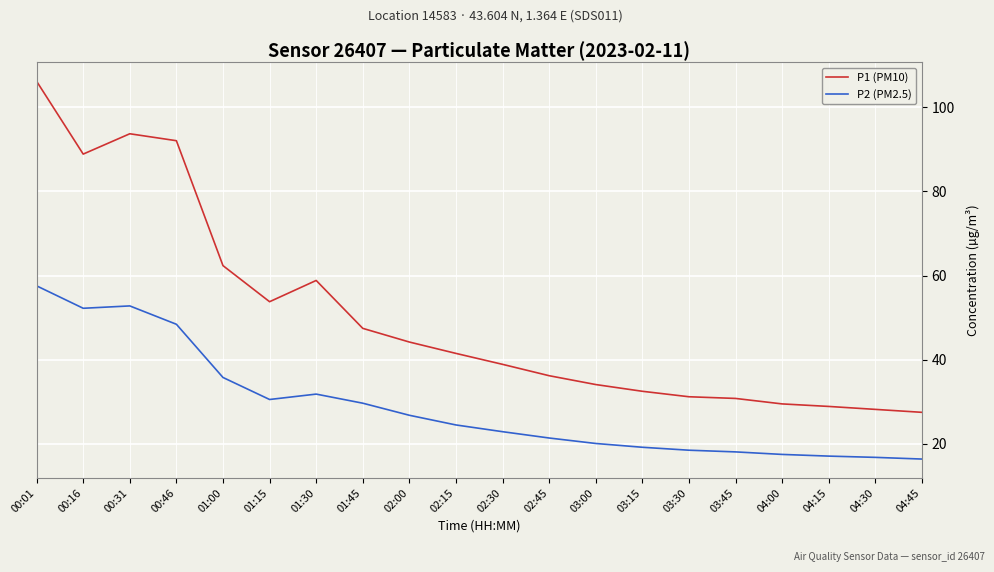

Which series changed the most between 00:46 and 02:45?

P1 (PM10)